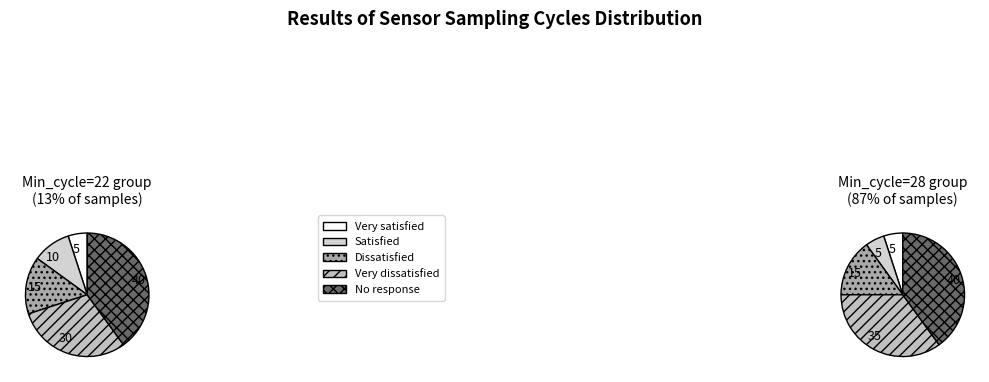

What percentage do 28 and 22 together represent?

100.0%